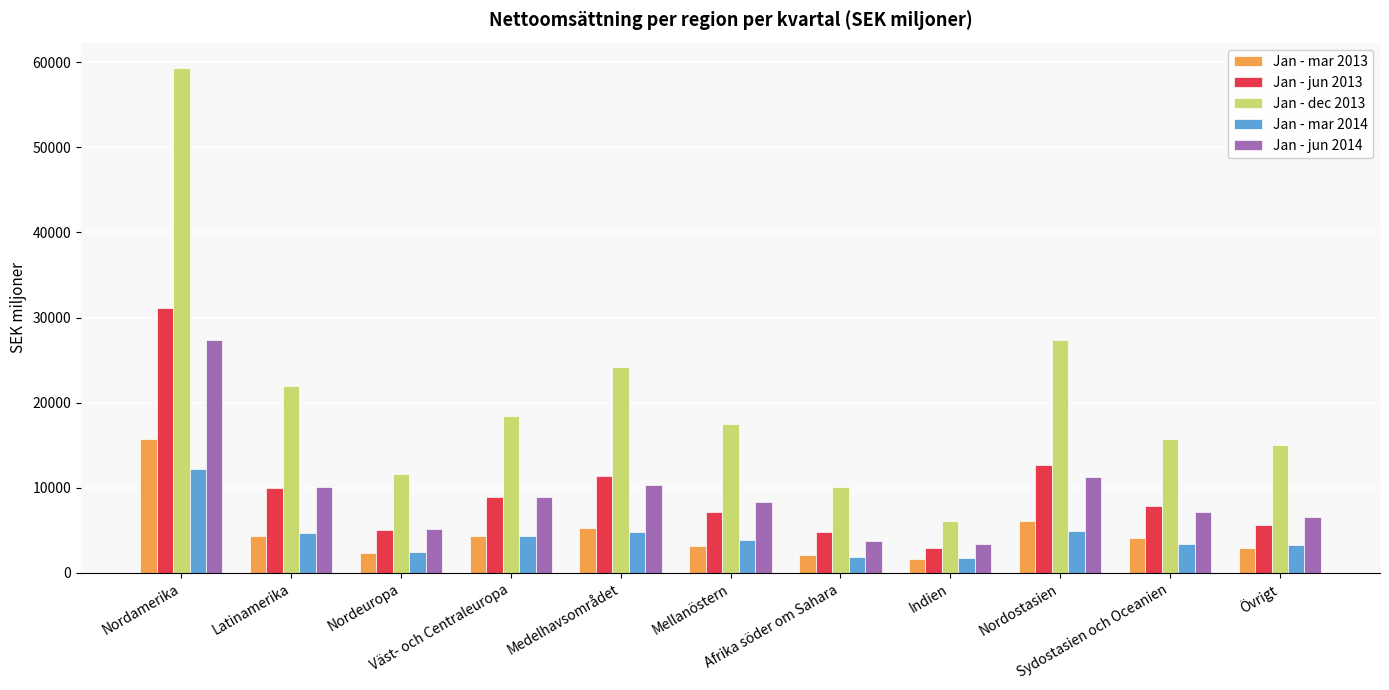

Does the chart contain any negative values?

No